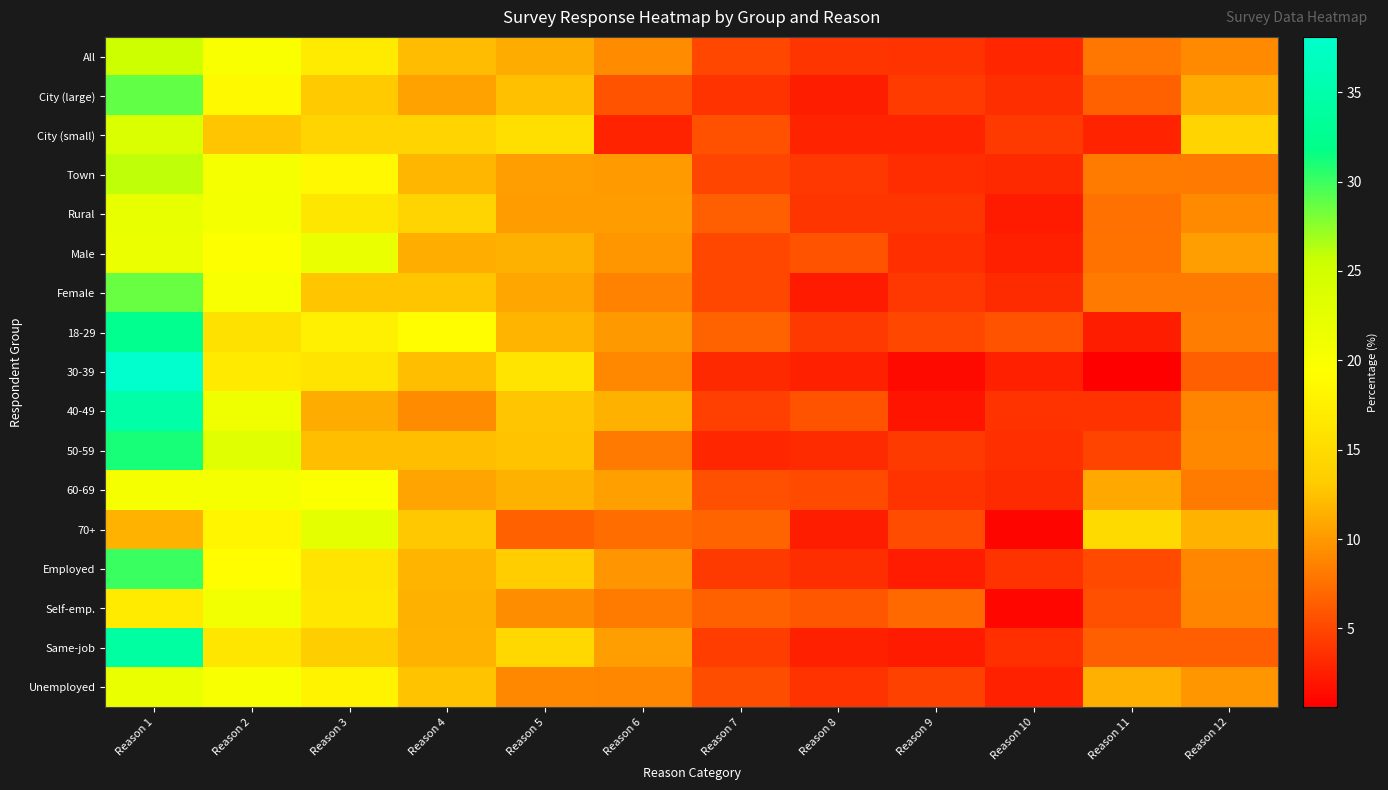

How many distinct data groups are displayed?

17